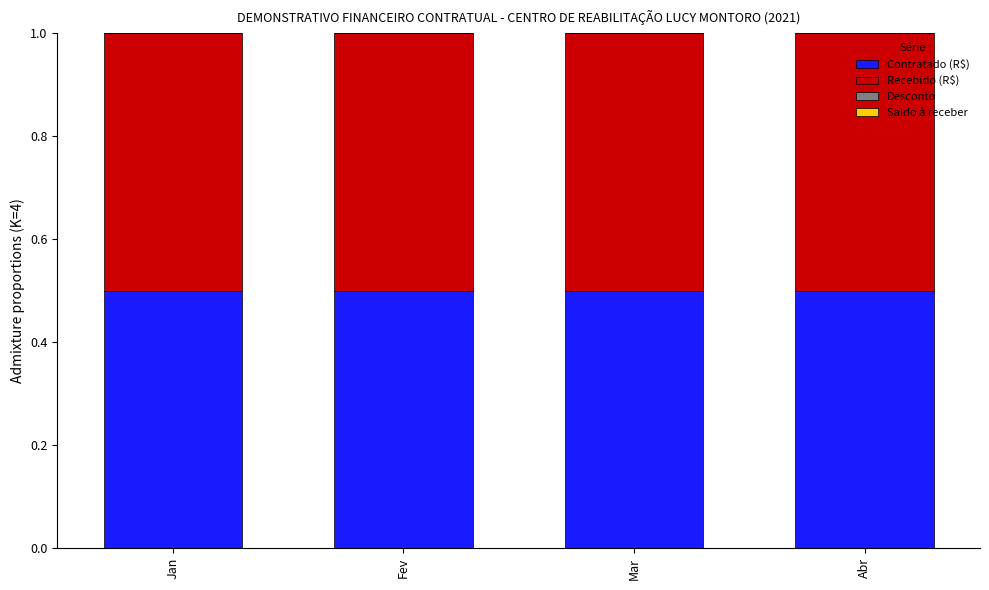

What is the spread (max minus min) of values at Mar?

0.5